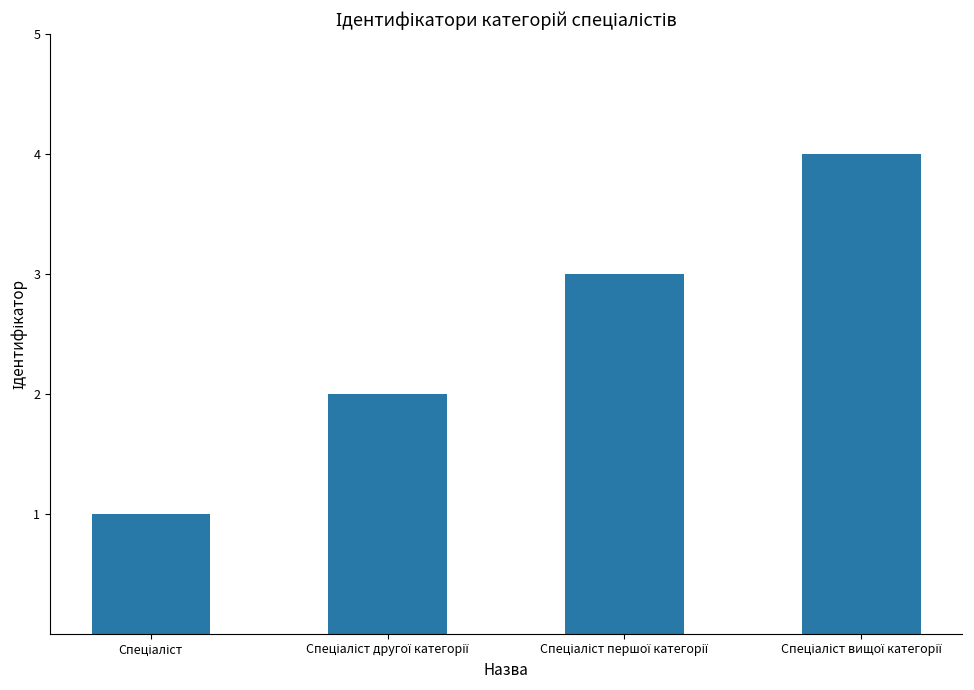

What is the maximum value shown in the chart?

4